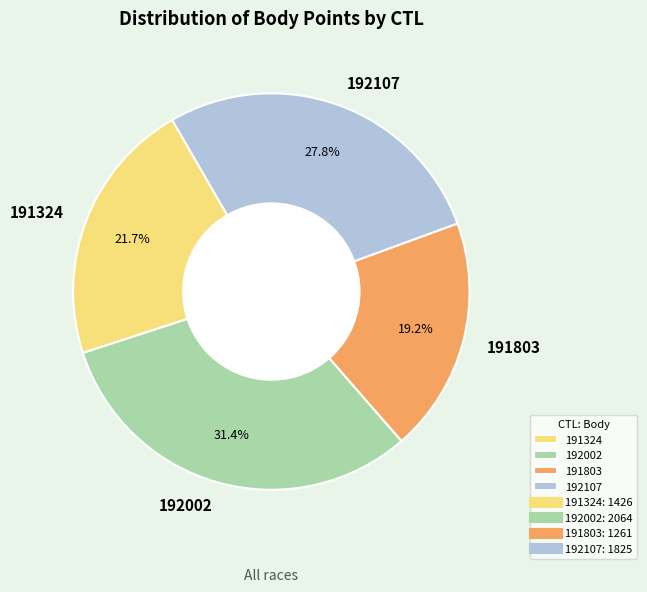

What percentage is NOT represented by 192107?

72.2%